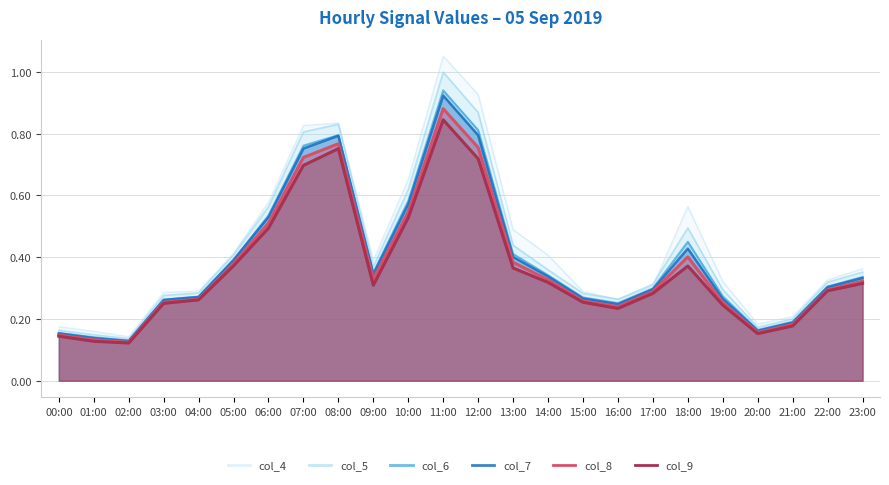

Is it true that col_9 equals 0.1 at 23:00?

False